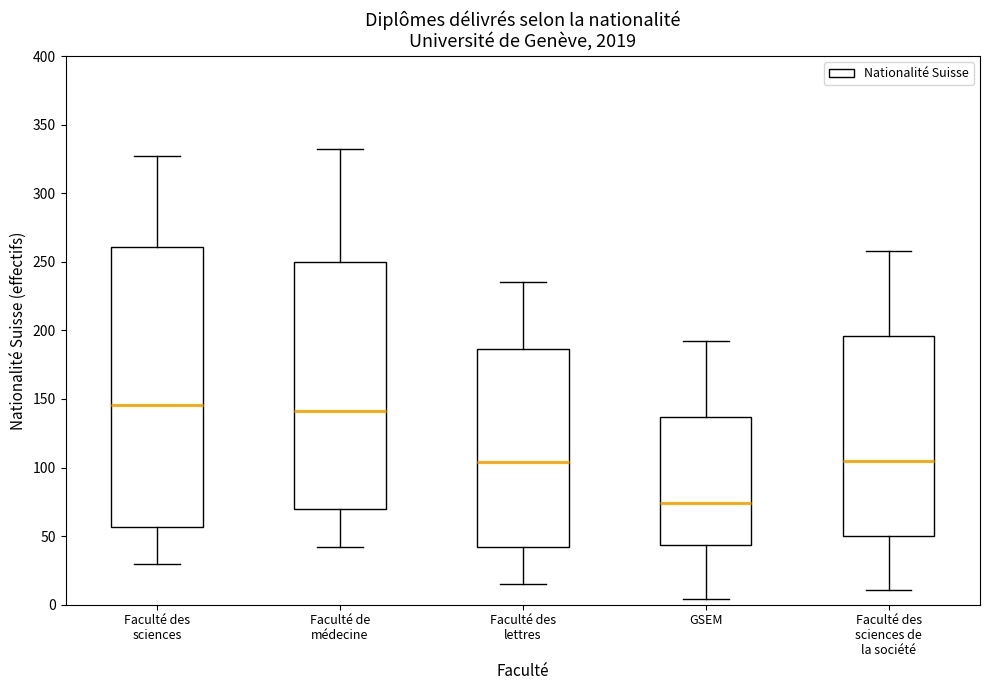

Which box is the tallest, from its lower edge to its upper edge?

Faculté des sciences